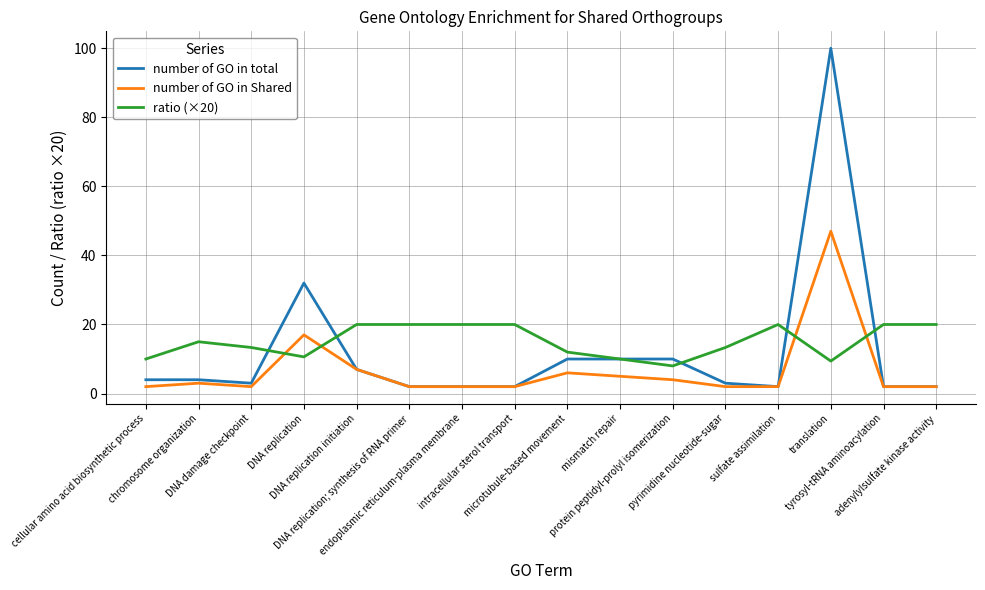

Count the number of data series in this chart.

3